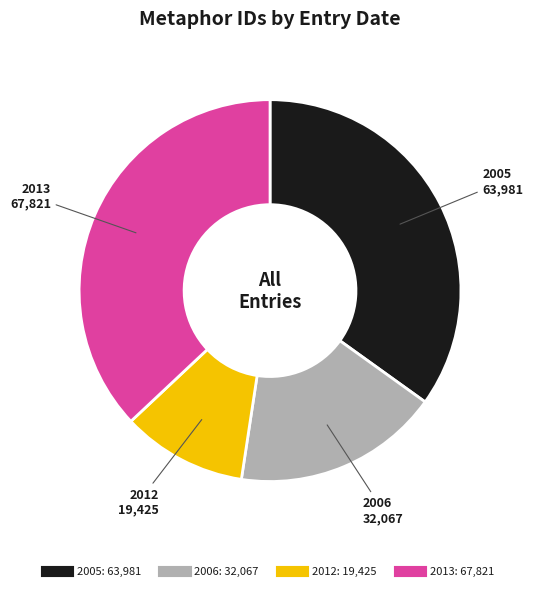

Is there a majority slice in this chart?

No